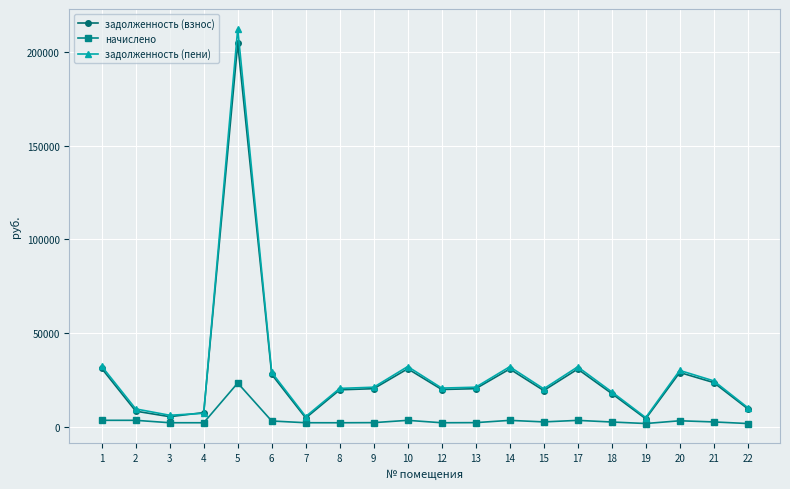

What is the value of the задолженность (взнос) point at the 5th from the left?

204512.9